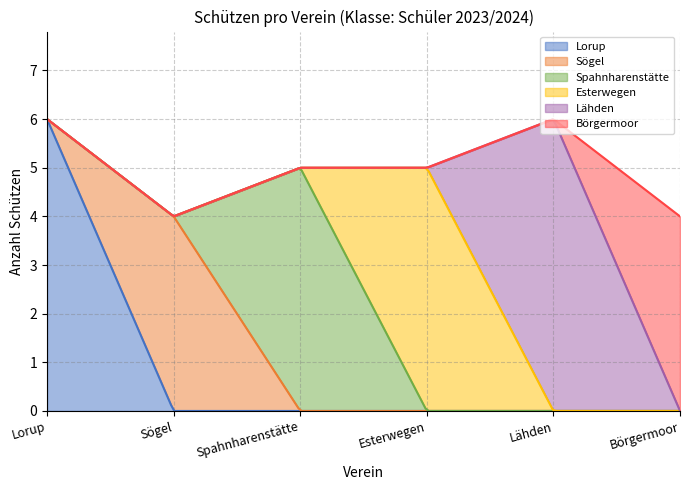

Count the Sögel values in the range 0 to 1.

5